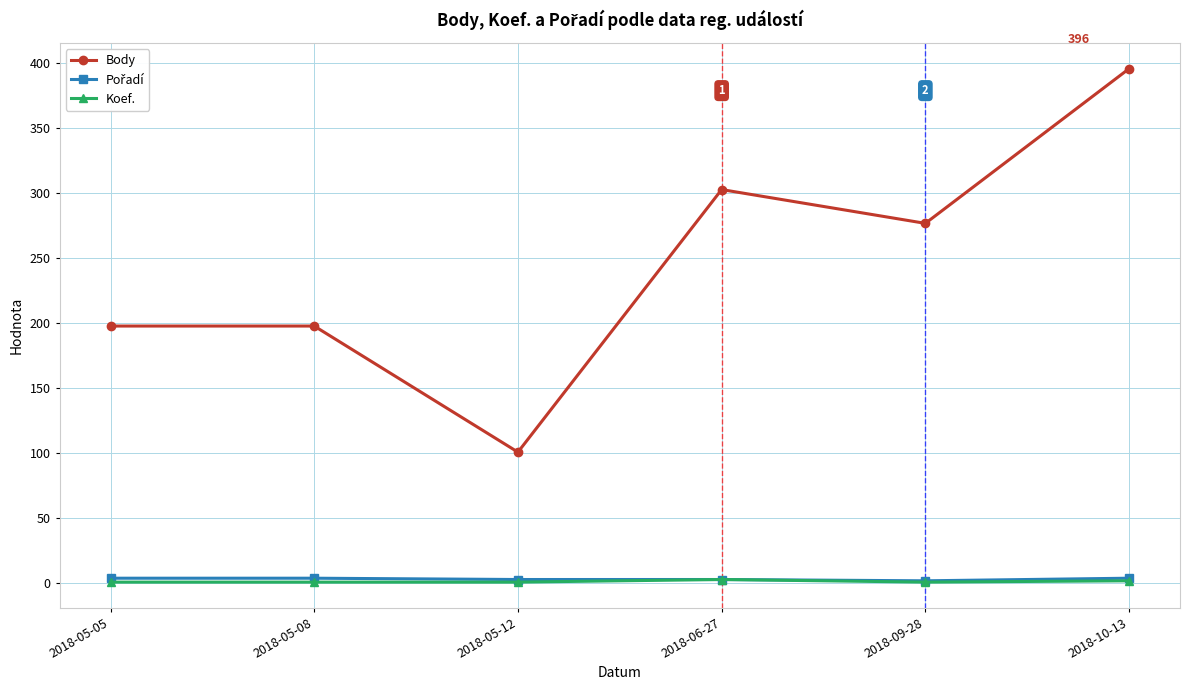

What is the label of the 6th point from the left?

2018-10-13